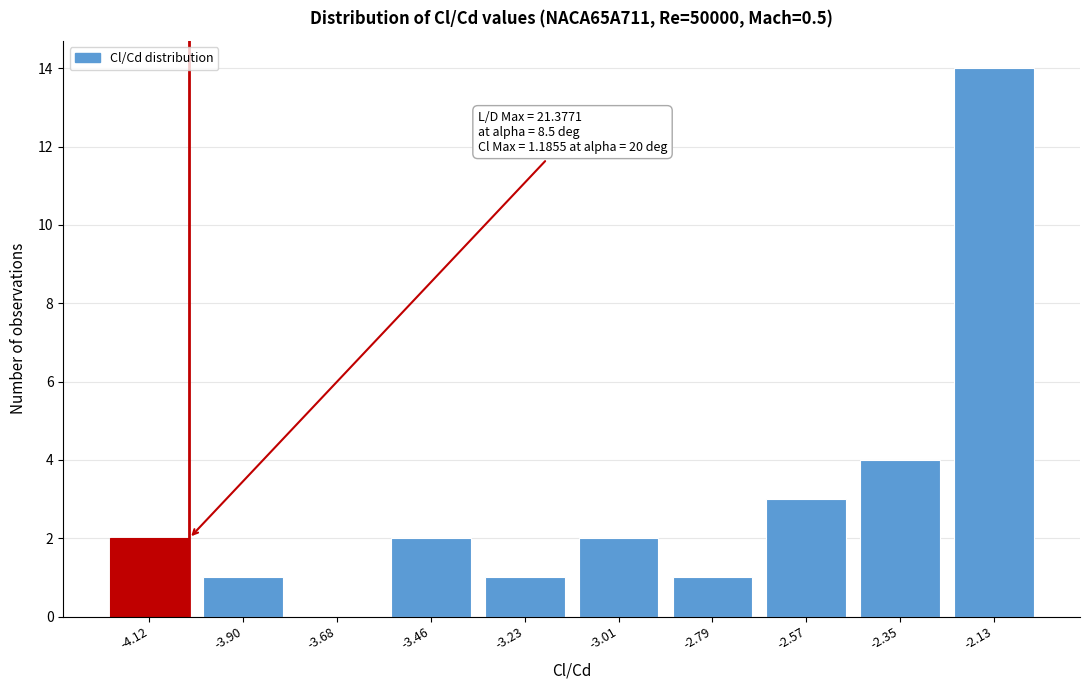

Reading left to right, transcribe all the data shown in this chart.

-4.12=2	-3.90=1	-3.68=0	-3.46=2	-3.23=1	-3.01=2	-2.79=1	-2.57=3	-2.35=4	-2.13=14